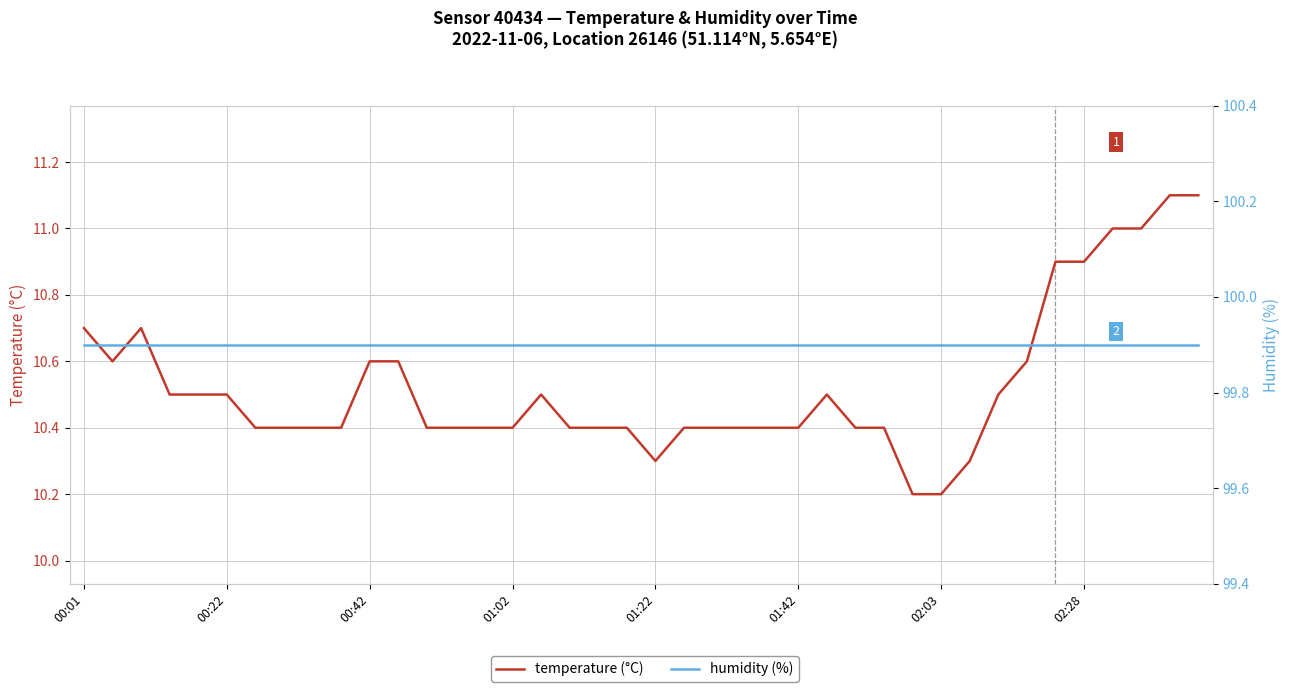

What is the sum of all temperature (°C) values?

421.0